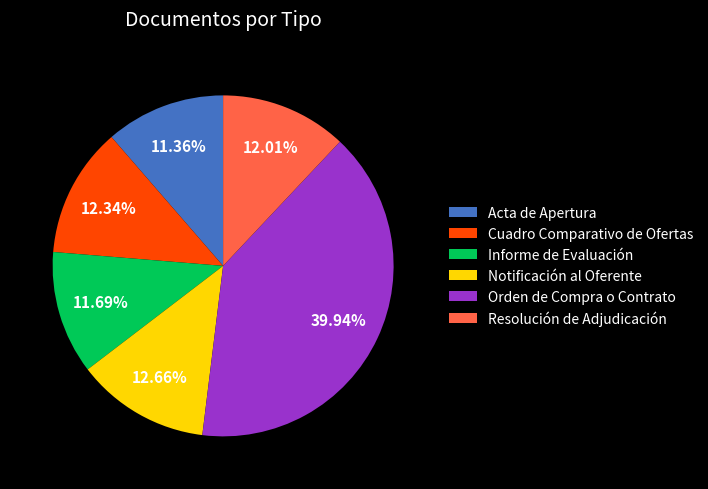

How many slices are in this pie chart?

6